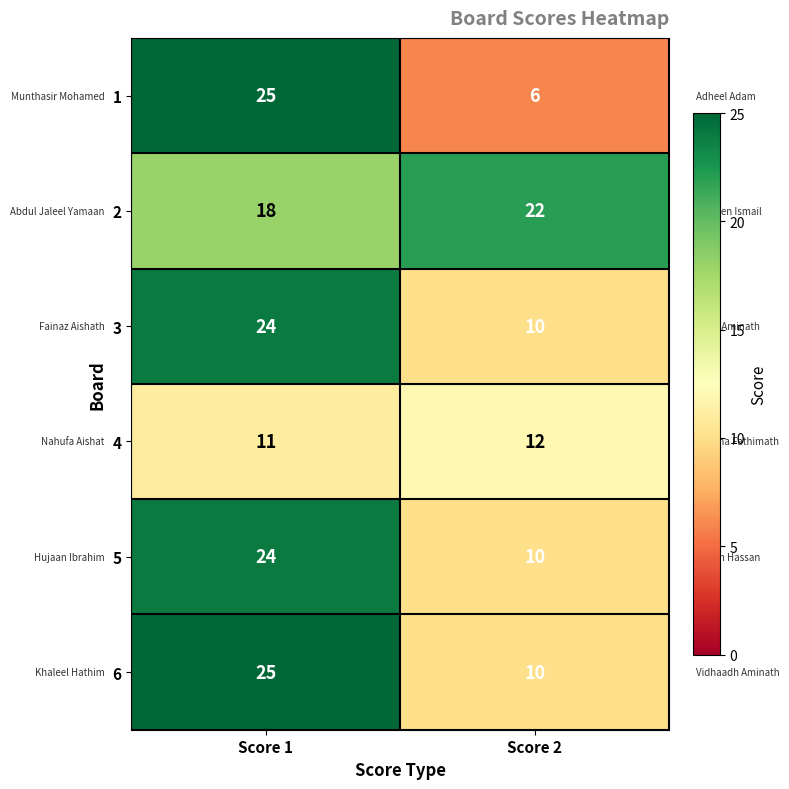

Read the 1 value at Score 1, to the nearest 5.

25